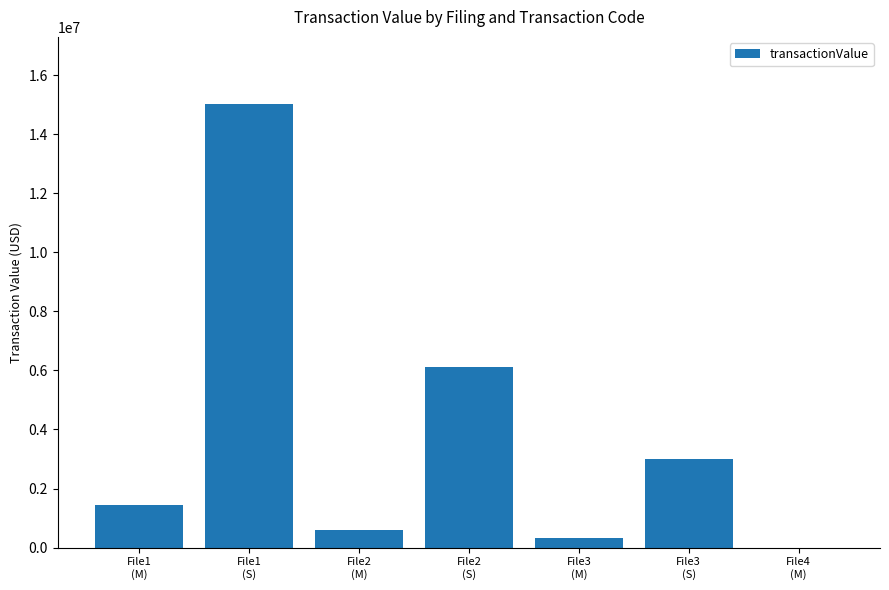

True or false: the data shows 6100602 at File2
(S).

True